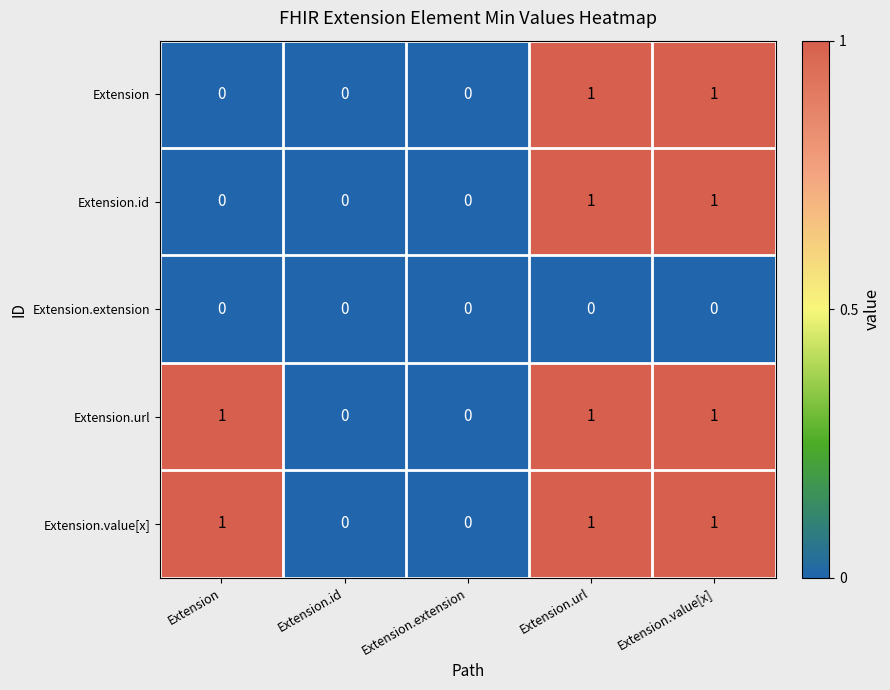

The Extension.url series shows 0 at Extension.extension. True or false?

True